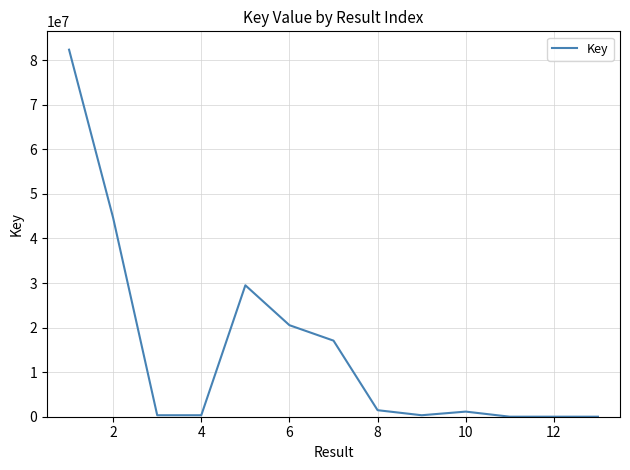

What is the maximum value shown in the chart?

82368253